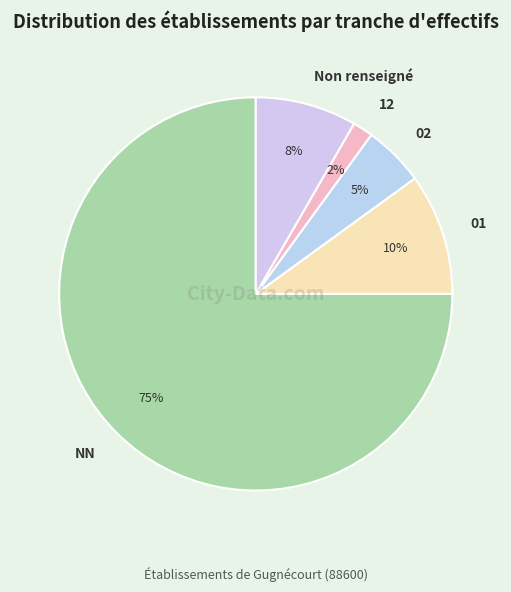

Is the sum of NN and 01 greater than half?

Yes